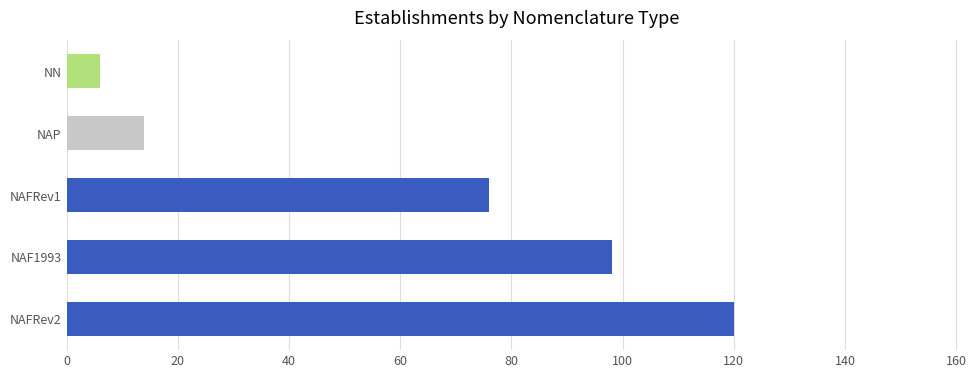

What is the sum of all values?

314